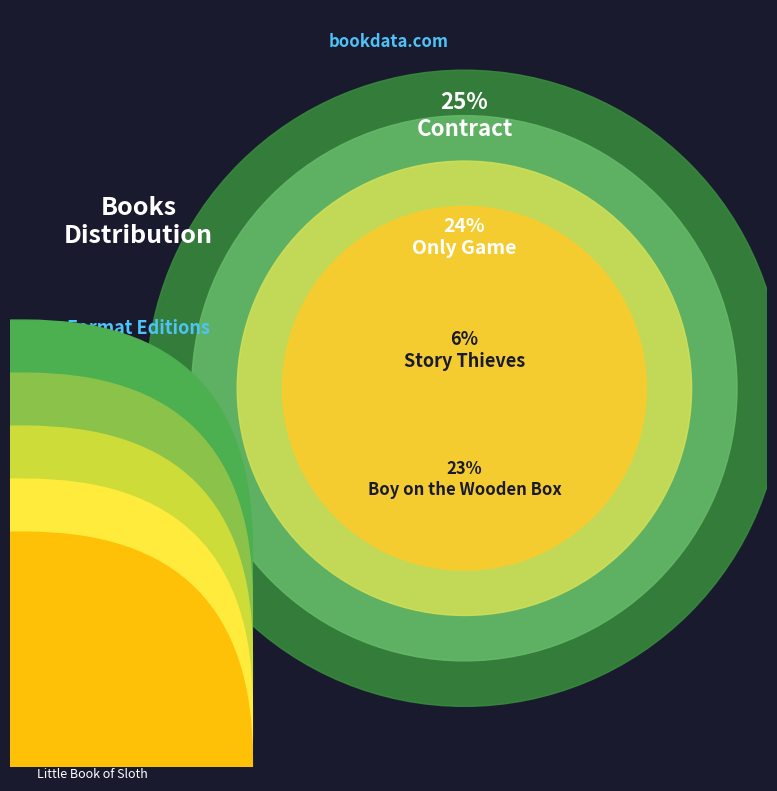

Combined, what portion of the pie is Contract and Only Game?

49.3%